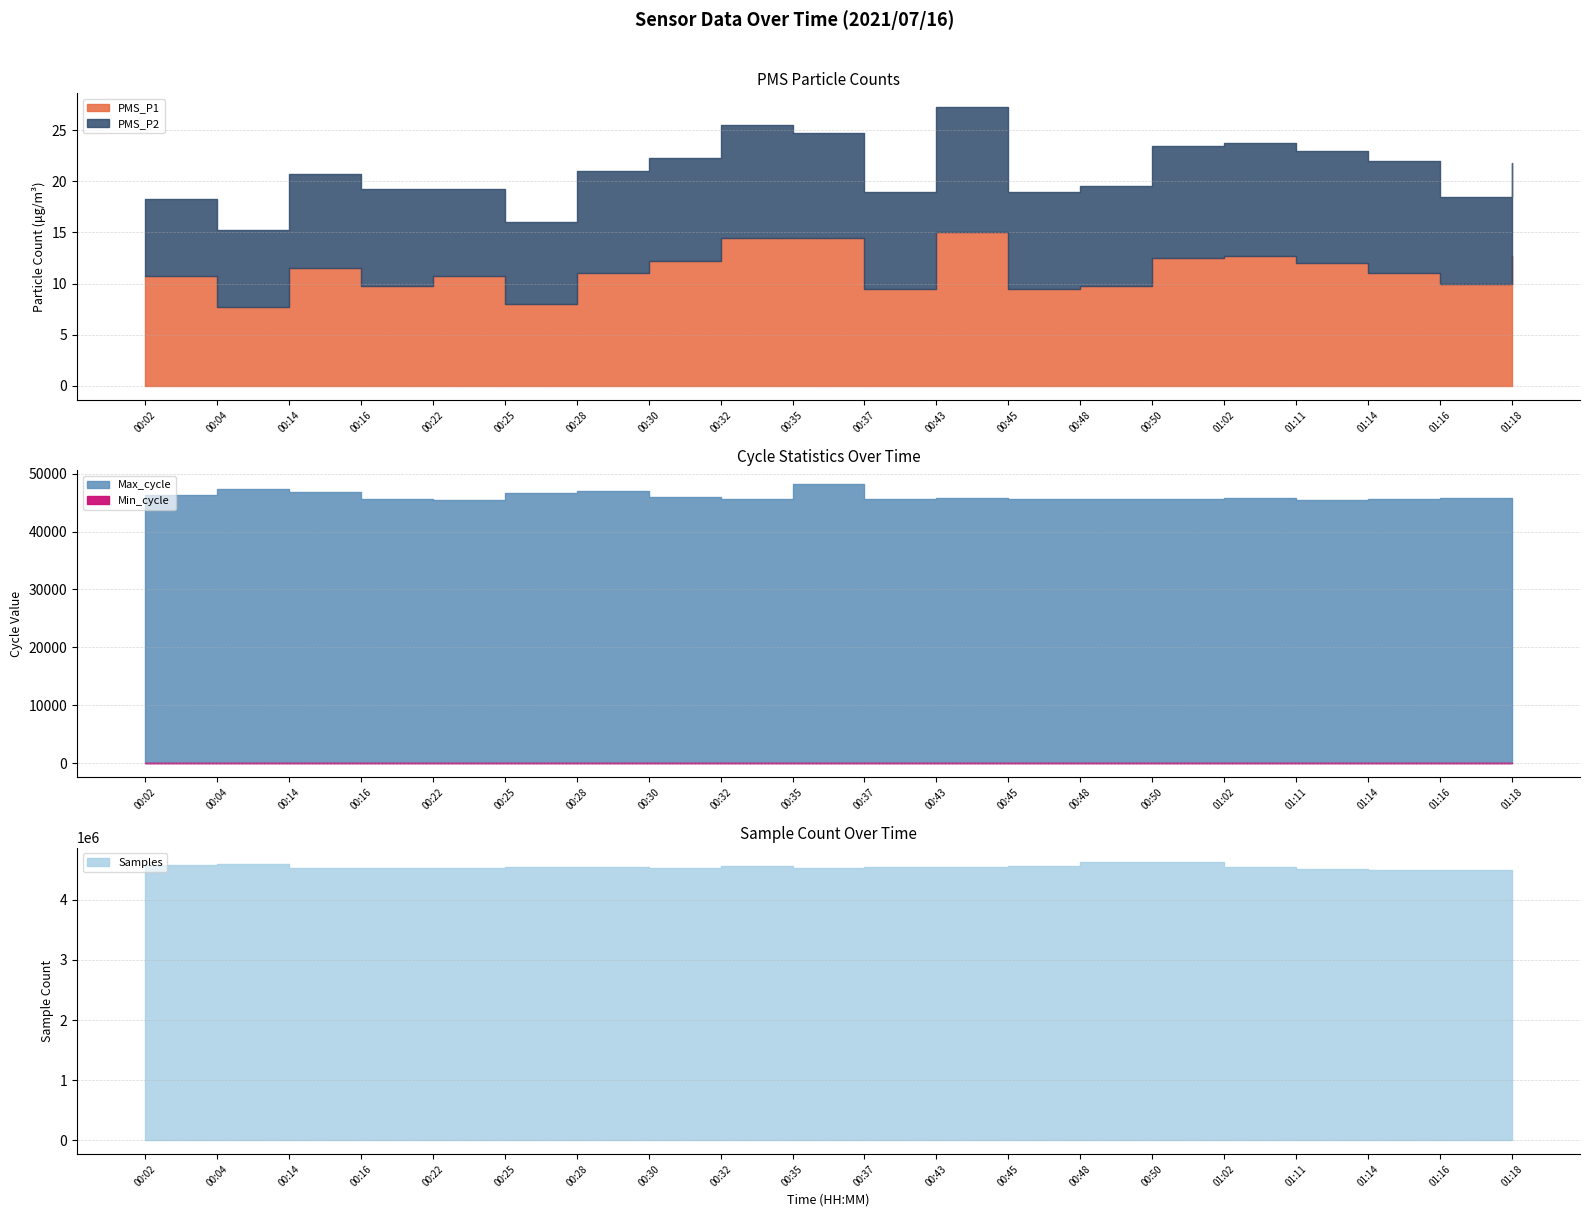

At how many categories does at least one series exceed 143445?

20